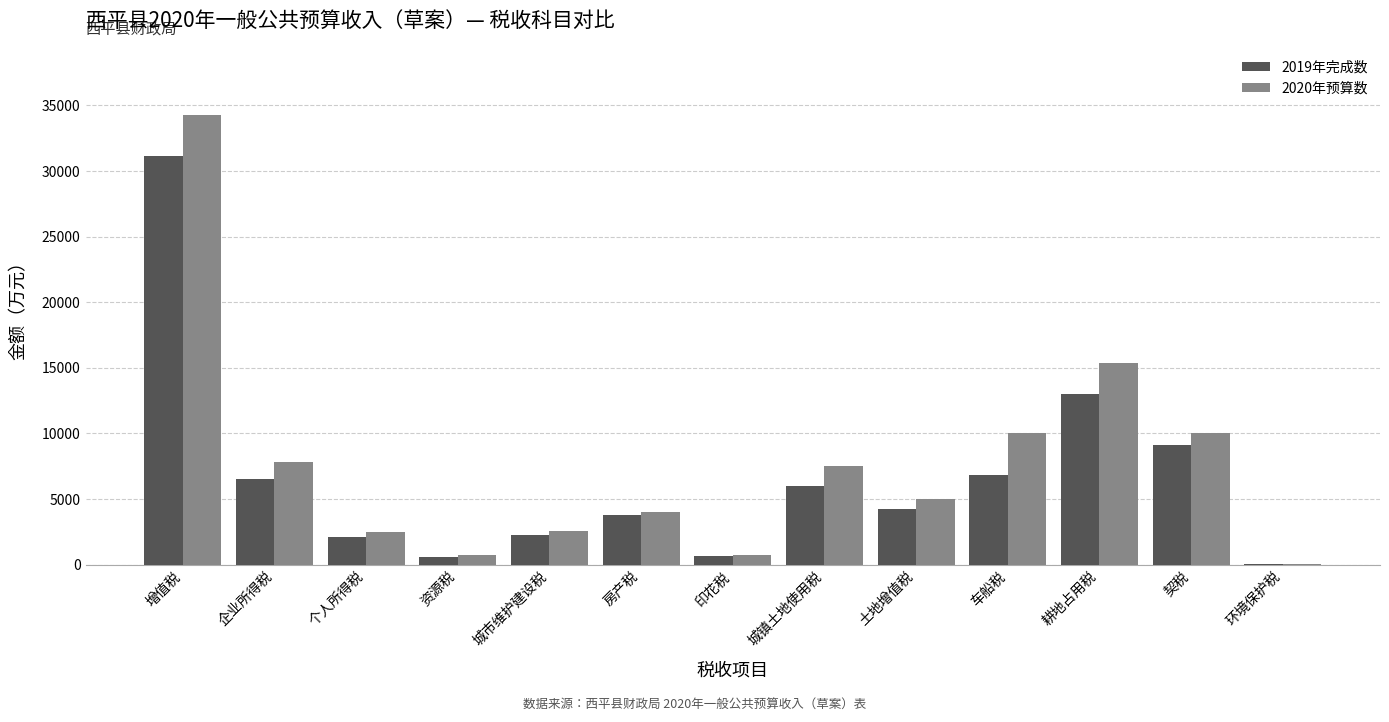

How many series are shown in this chart?

2